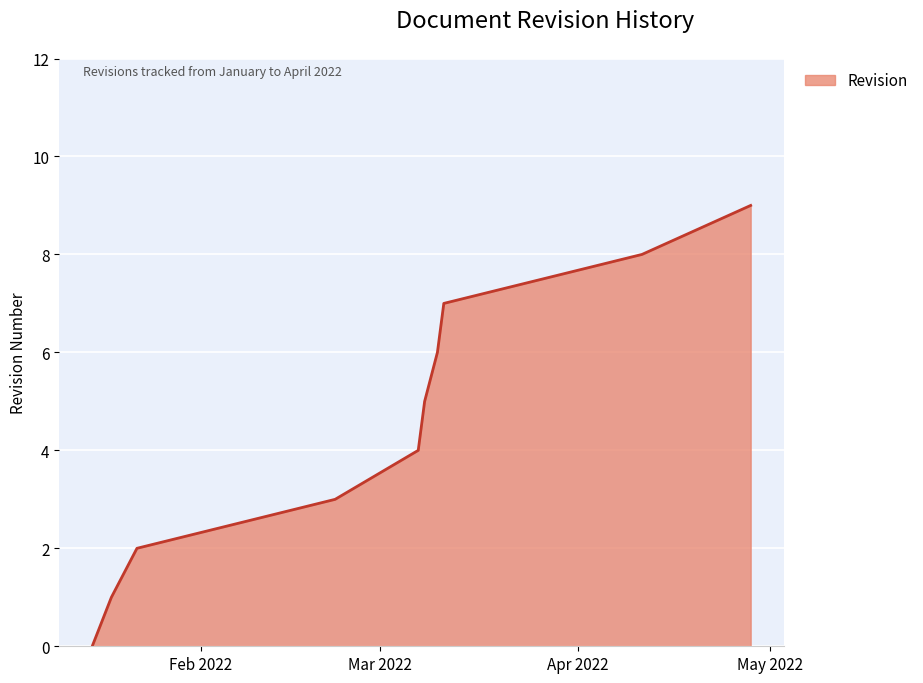

What is the greatest value displayed?

9